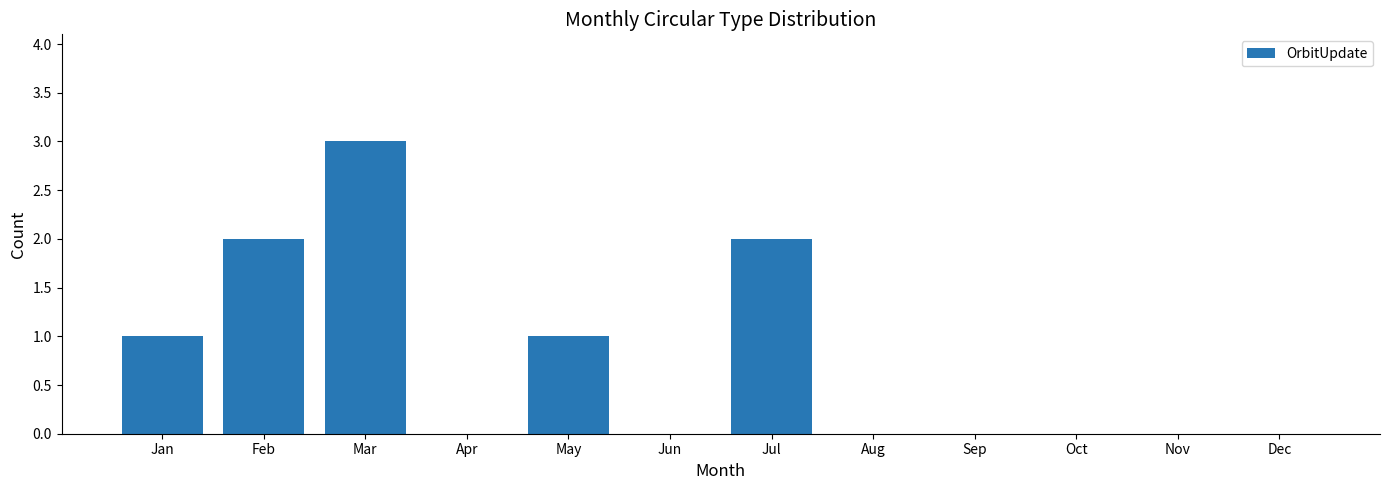

Which label corresponds to the largest value in the chart?

Mar